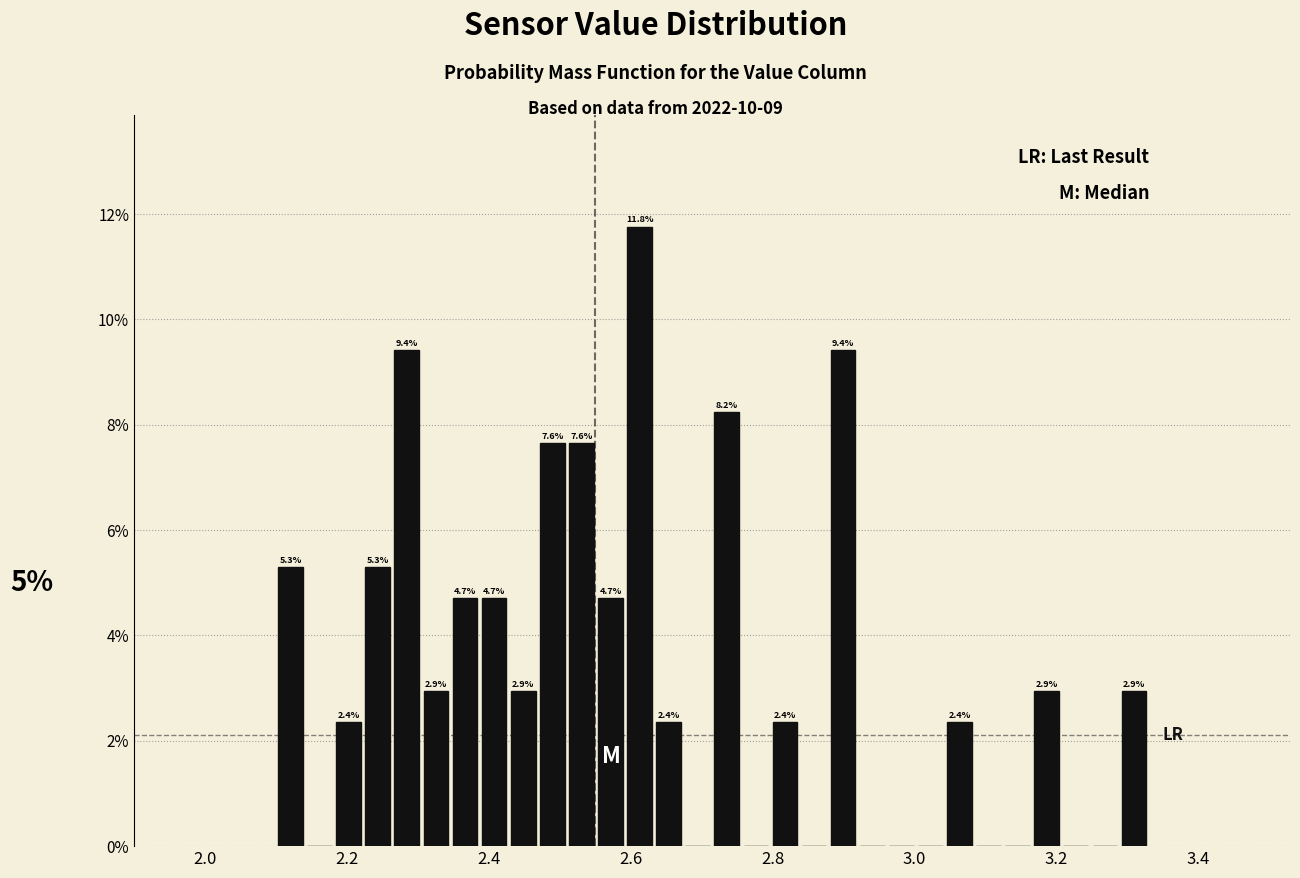

Around what value on the x-axis is the tallest bar? Give the approximate position of its centre, as read against the axis.

2.62